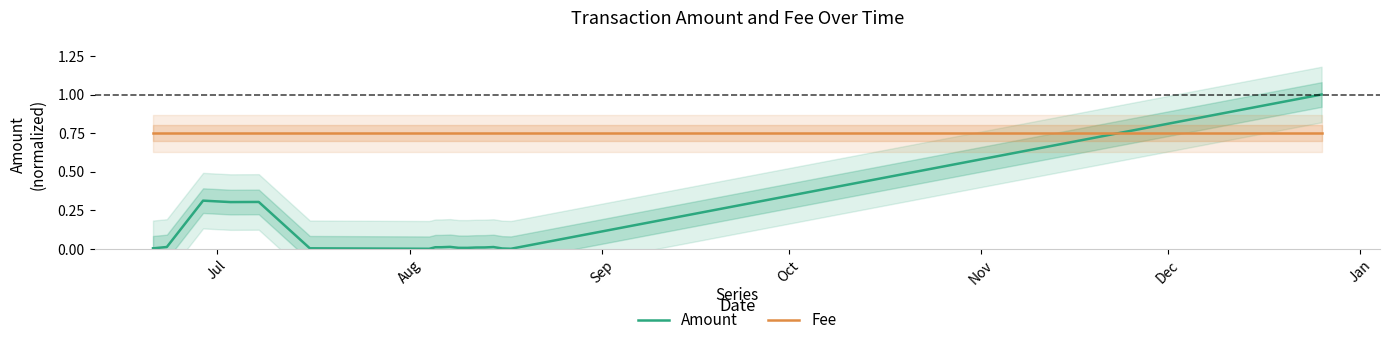

How many intersections are there between Fee and Amount?

1